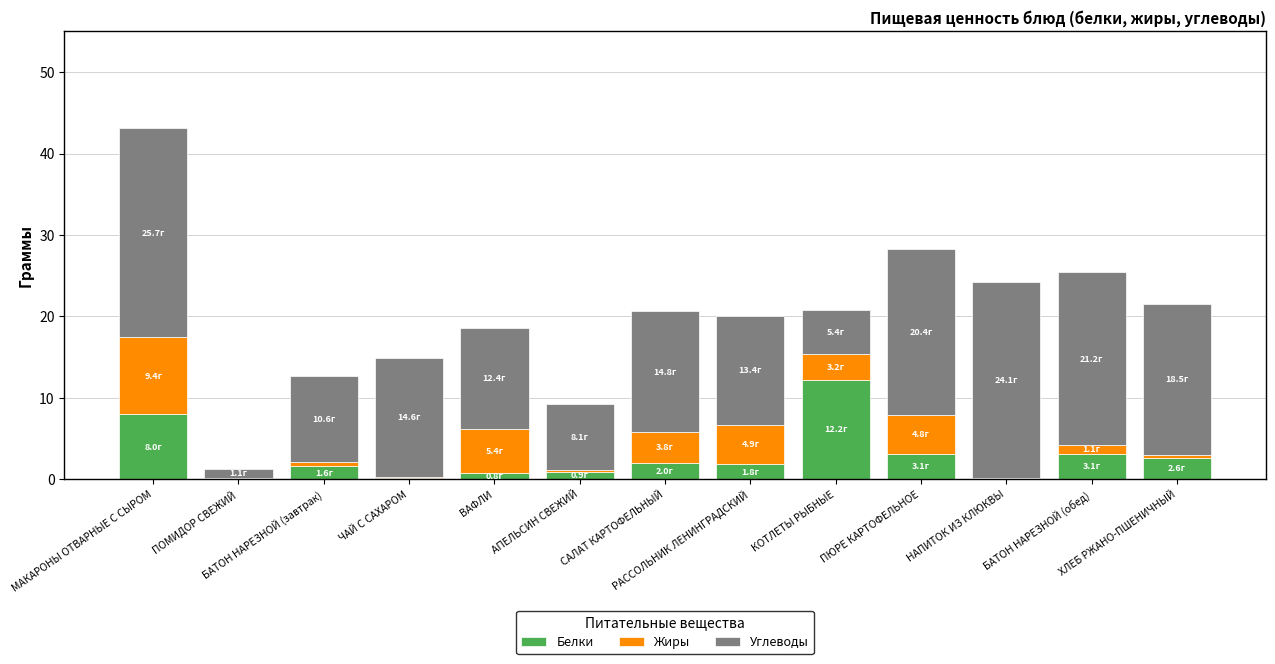

At which label is Белки closest to 6?

МАКАРОНЫ ОТВАРНЫЕ С СЫРОМ